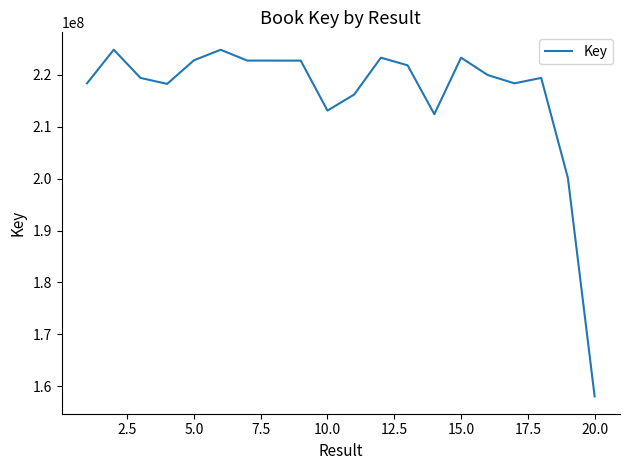

What is the minimum value shown in the chart?

158065192